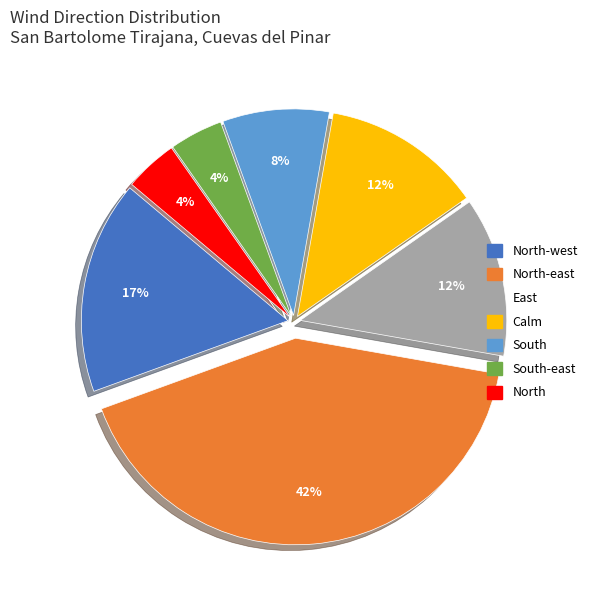

To the nearest percent, what is the average slice percentage?

14%